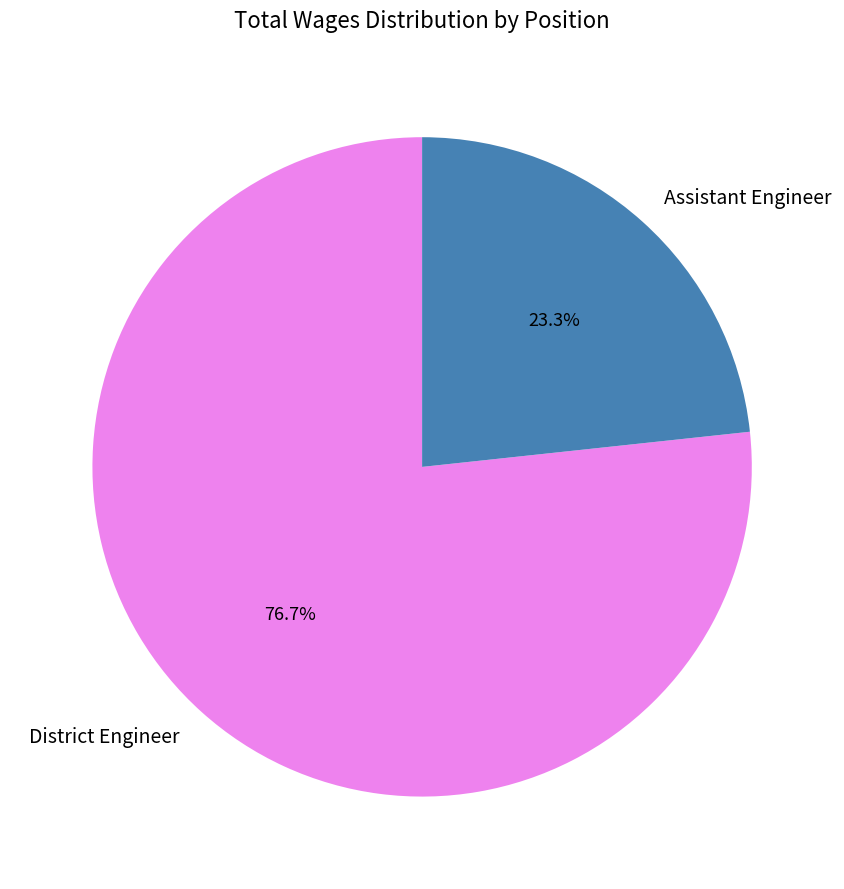

Which has a higher value, District Engineer or Assistant Engineer?

District Engineer